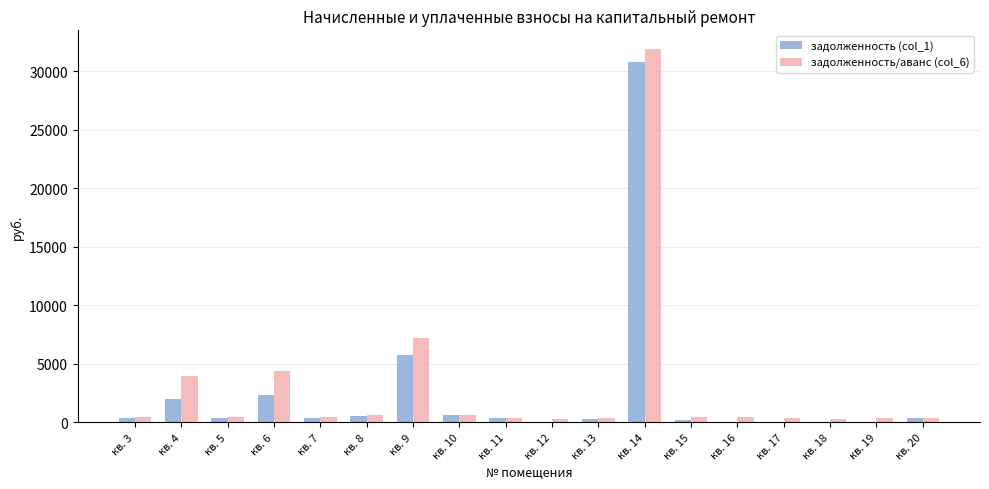

What is the highest value of the задолженность/аванс (col_6) series?

31882.8